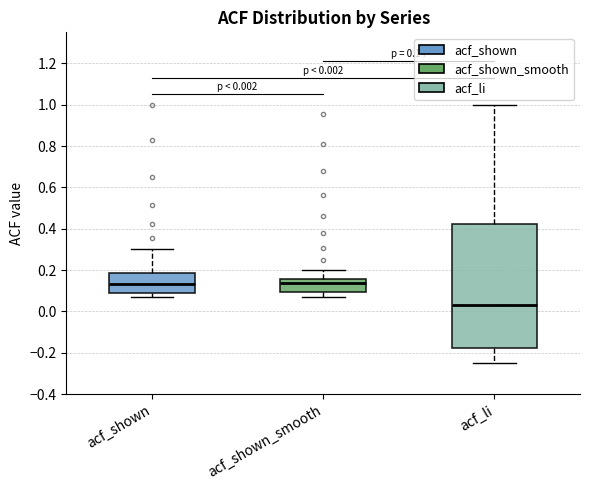

Which box has the lowest median line?

acf_li